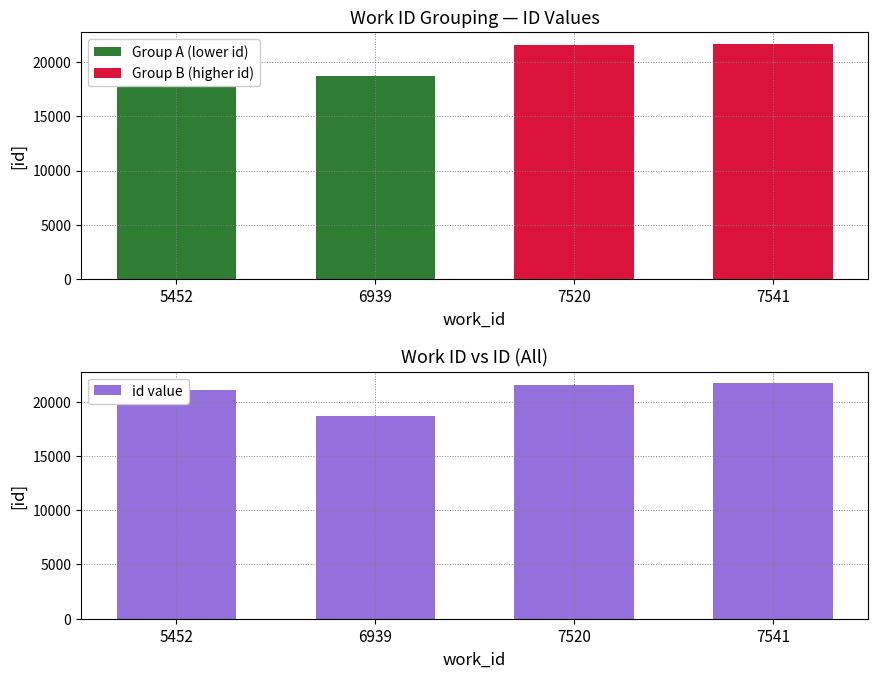

Where does the data first go above 21580?

7541